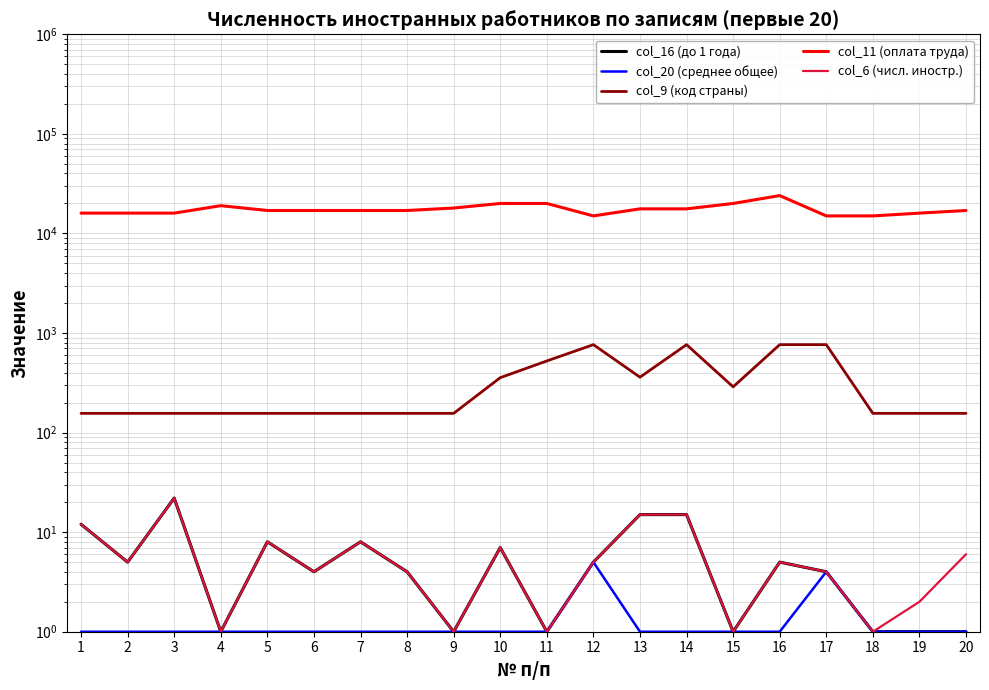

What is the total value across all series at 17?

15776